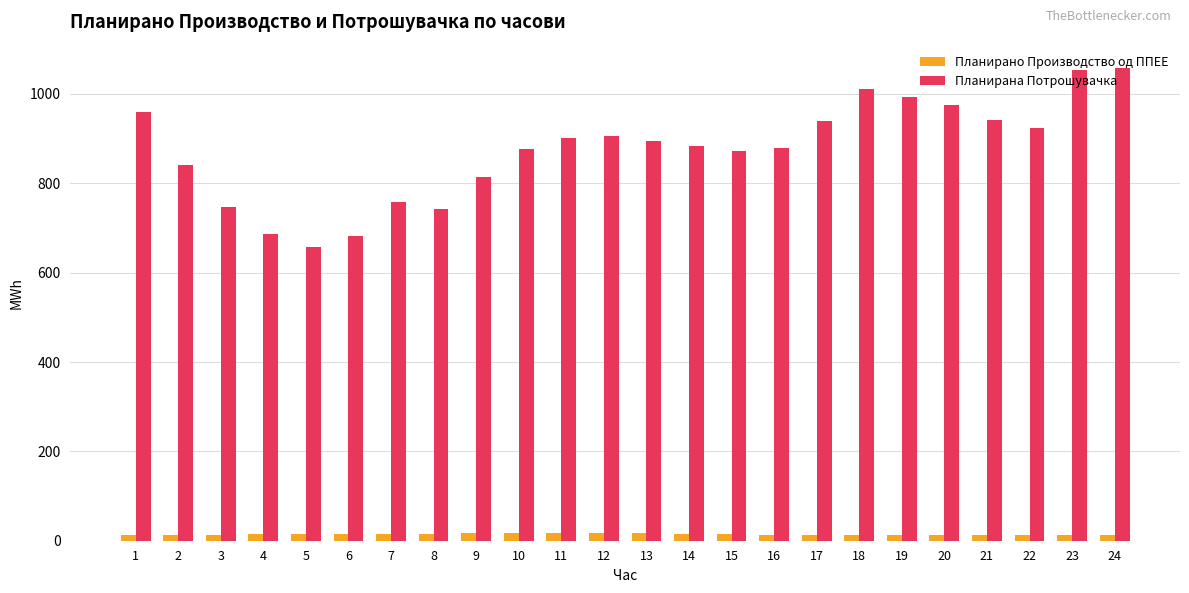

Count the number of categories in the chart.

24